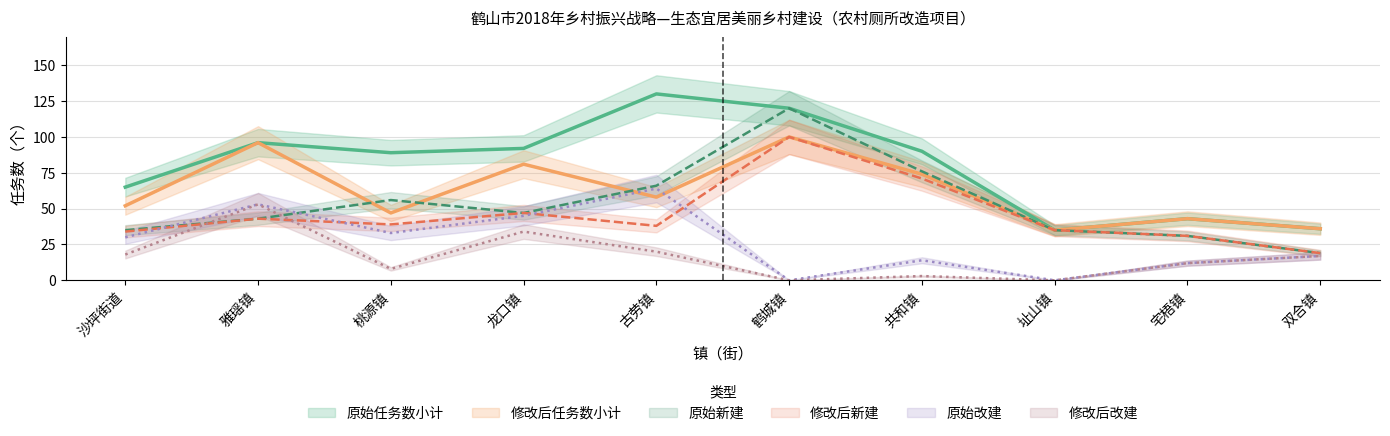

At which label is 修改后任务数小计 closest to 67?

共和镇